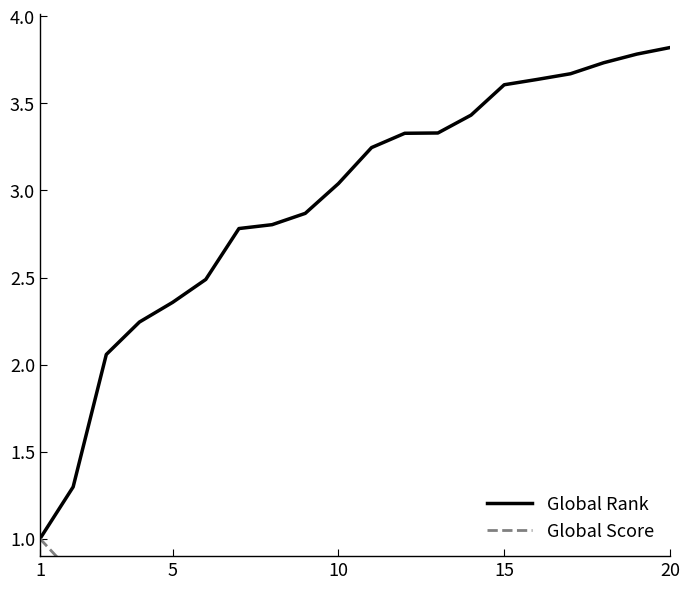

What is the lowest value of the Global Rank series?

1.0